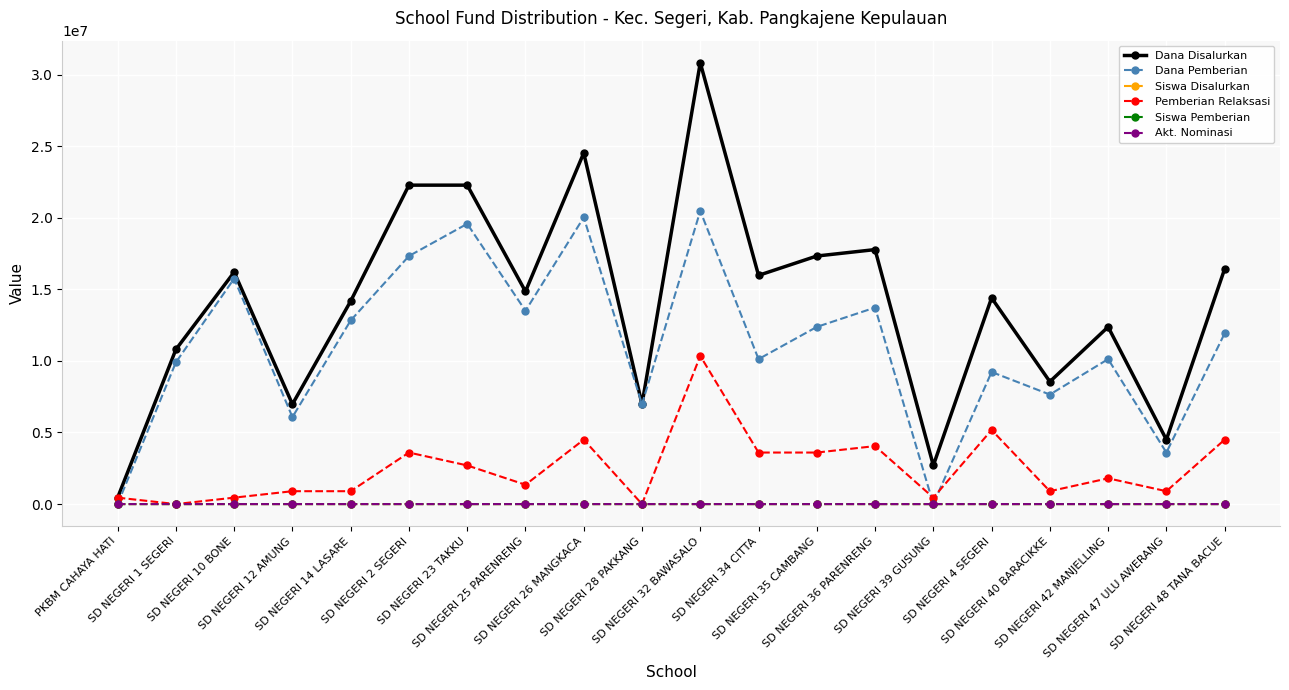

In Dana Disalurkan, how many points are lower than both neighbors (excluding endpoints)?

7